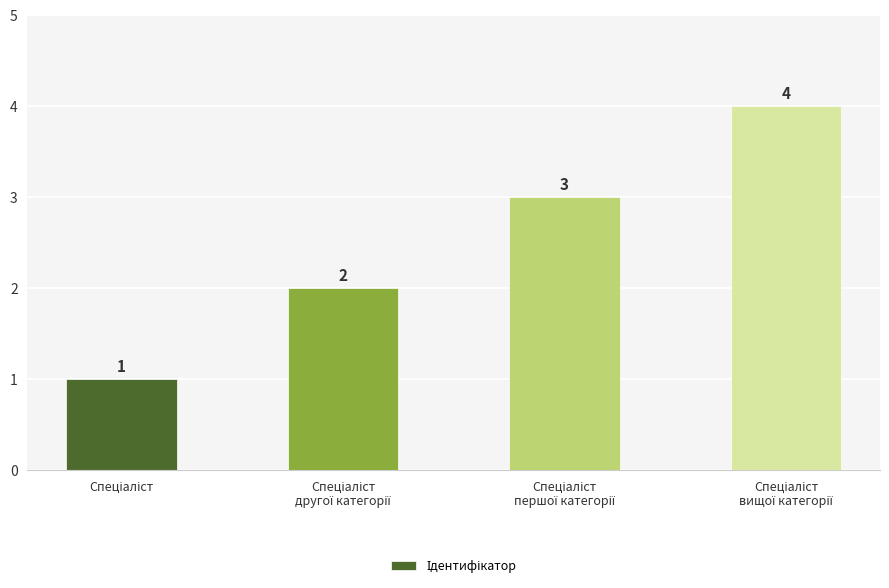

Reading left to right, transcribe all the data shown in this chart.

1	2	3	4